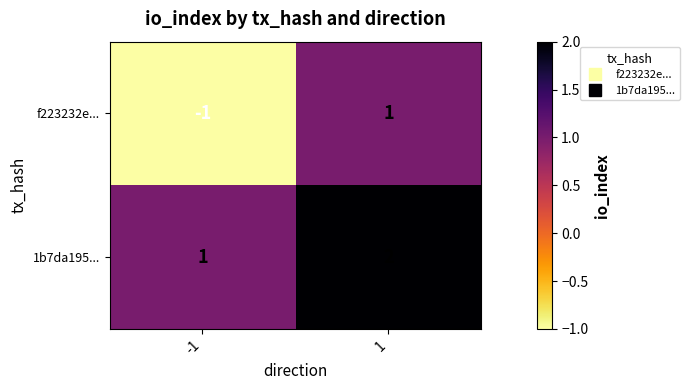

Reading right to left, what are all the values shown in this chart?

f223232e...: 1=1	-1=-1
1b7da195...: 1=2	-1=1